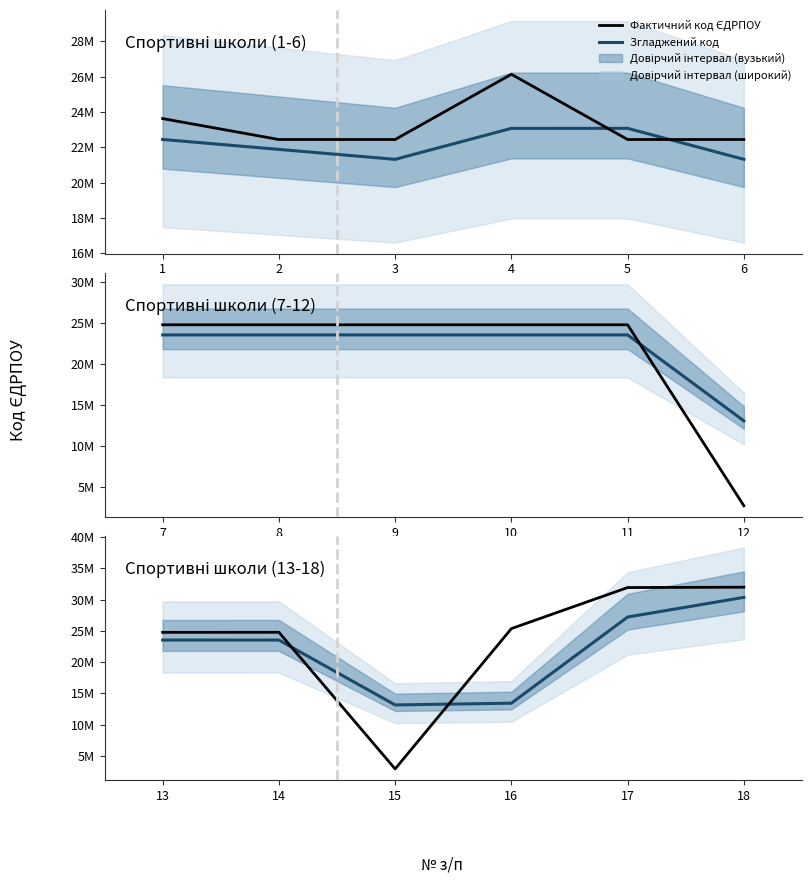

What is the value of the Згладжений код point at the 5th from the left?

27229183.6